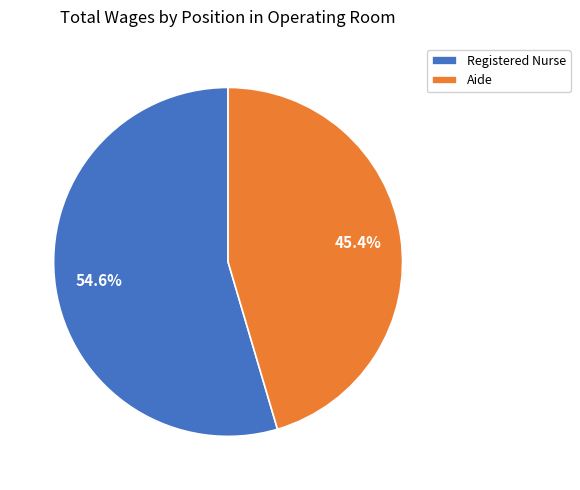

Rank the categories by value from highest to lowest.

Registered Nurse, Aide